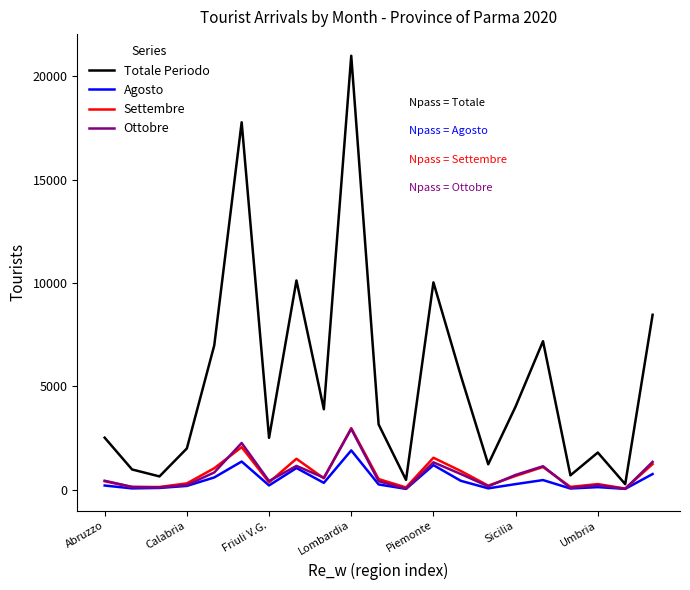

Which series has the largest total across all categories?

Totale Periodo